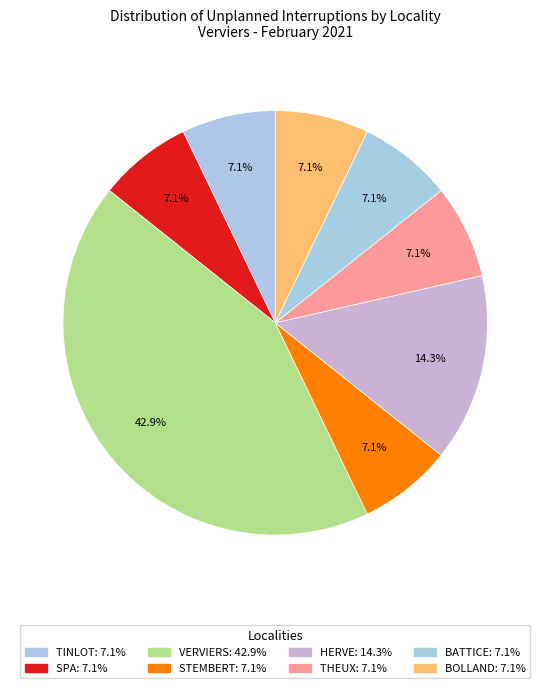

To the nearest percent, what is the average slice percentage?

12%